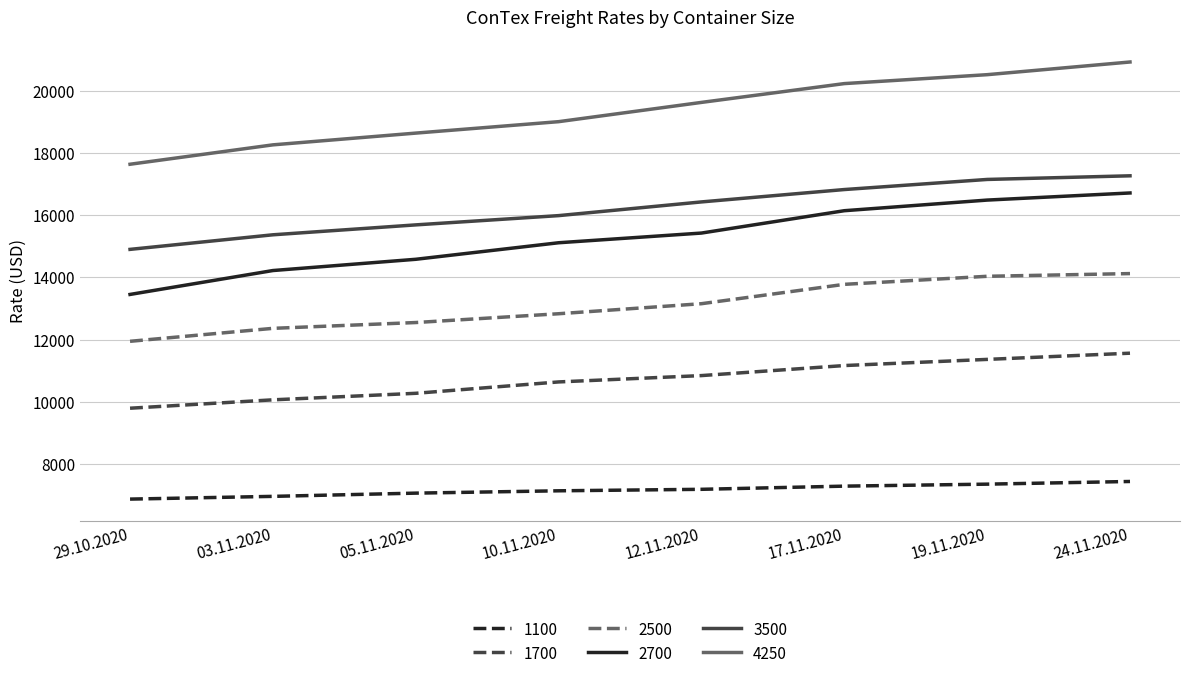

At which label is 4250 closest to 19288?

10.11.2020